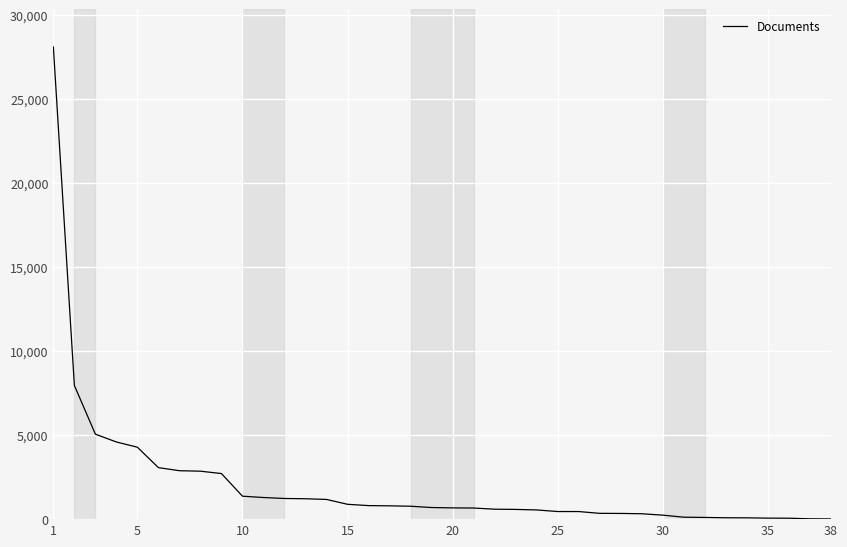

Does the chart display data point markers on the line(s)?

No